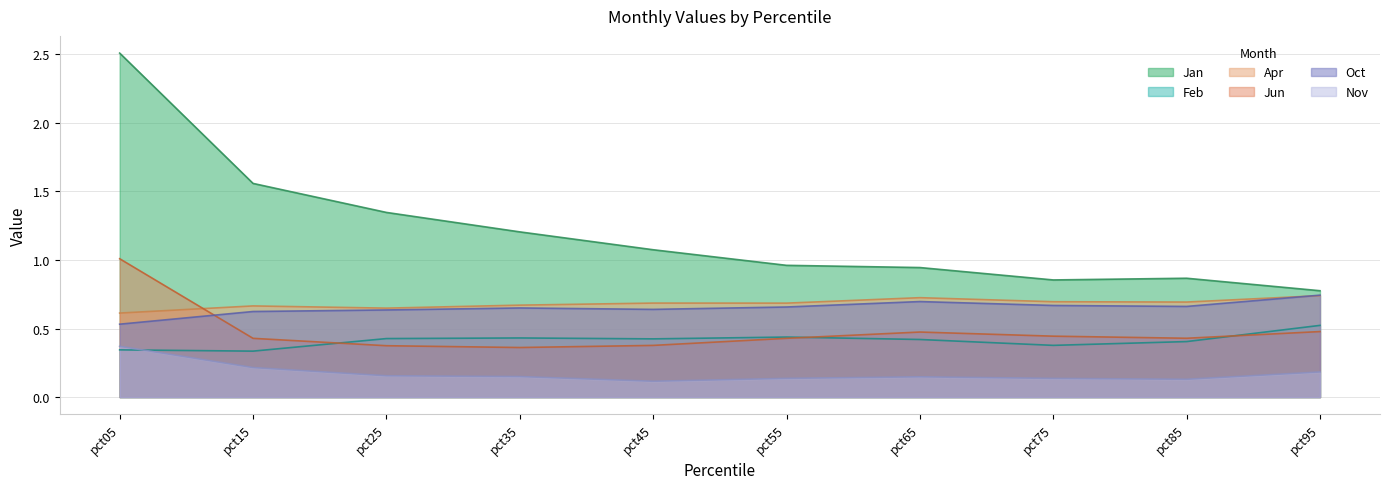

Between pct55 and pct95, which series saw the biggest shift?

Jan